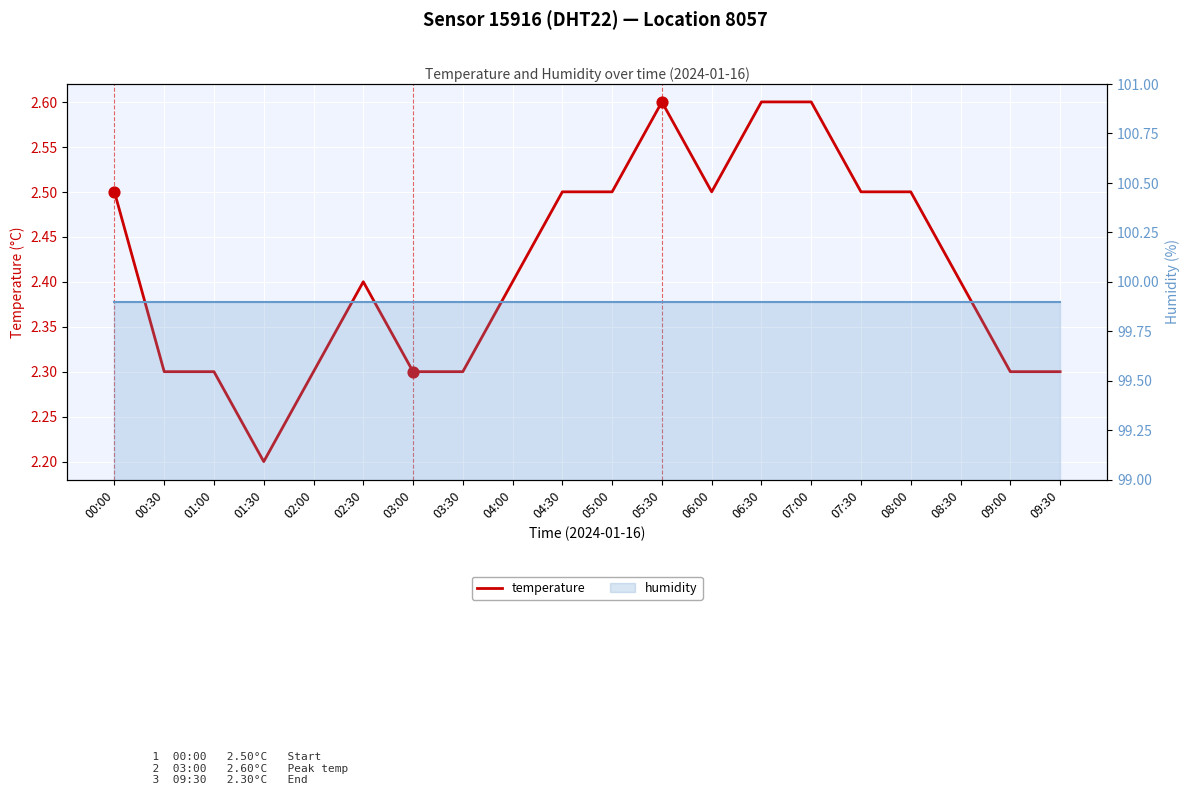

What is the change in value from 01:00 to 08:00?

+0.2